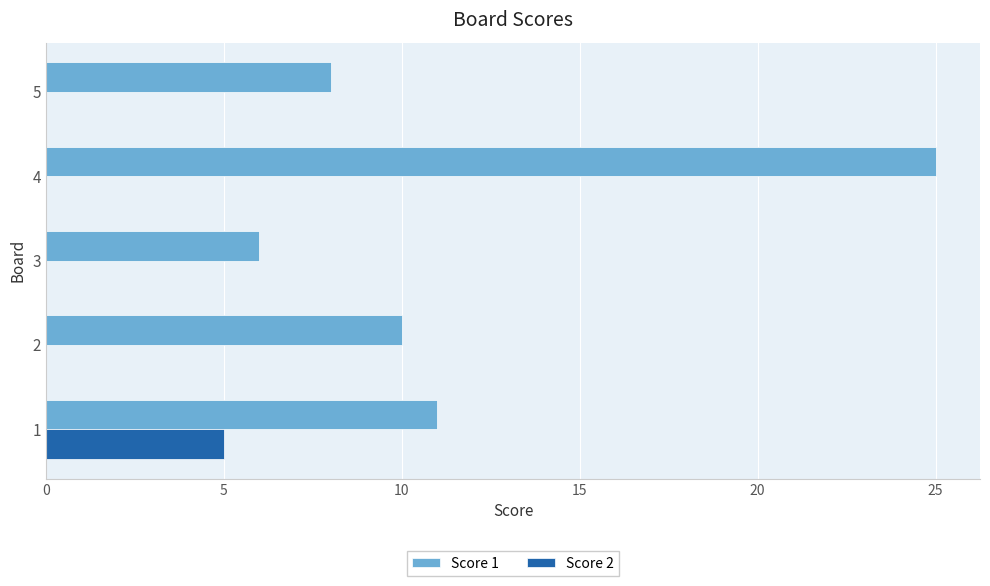

The Score 2 series shows 0 at 4. True or false?

True